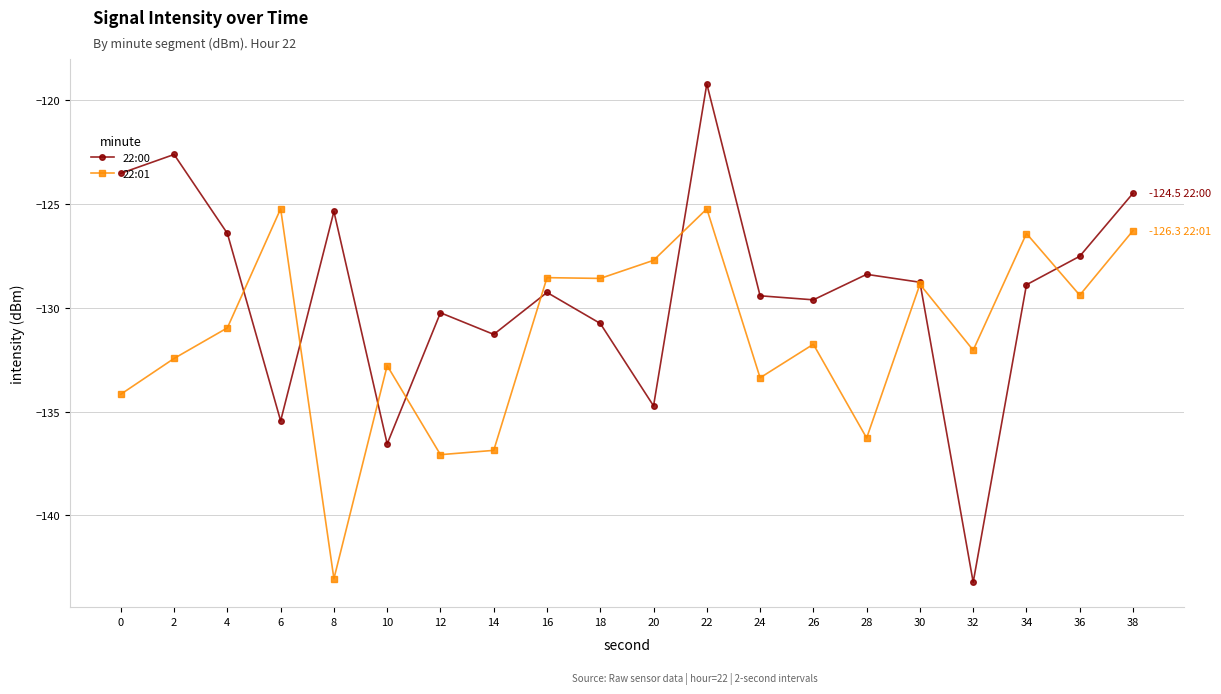

Which series ends up on top after the final intersection of 22:01 and 22:00?

22:00